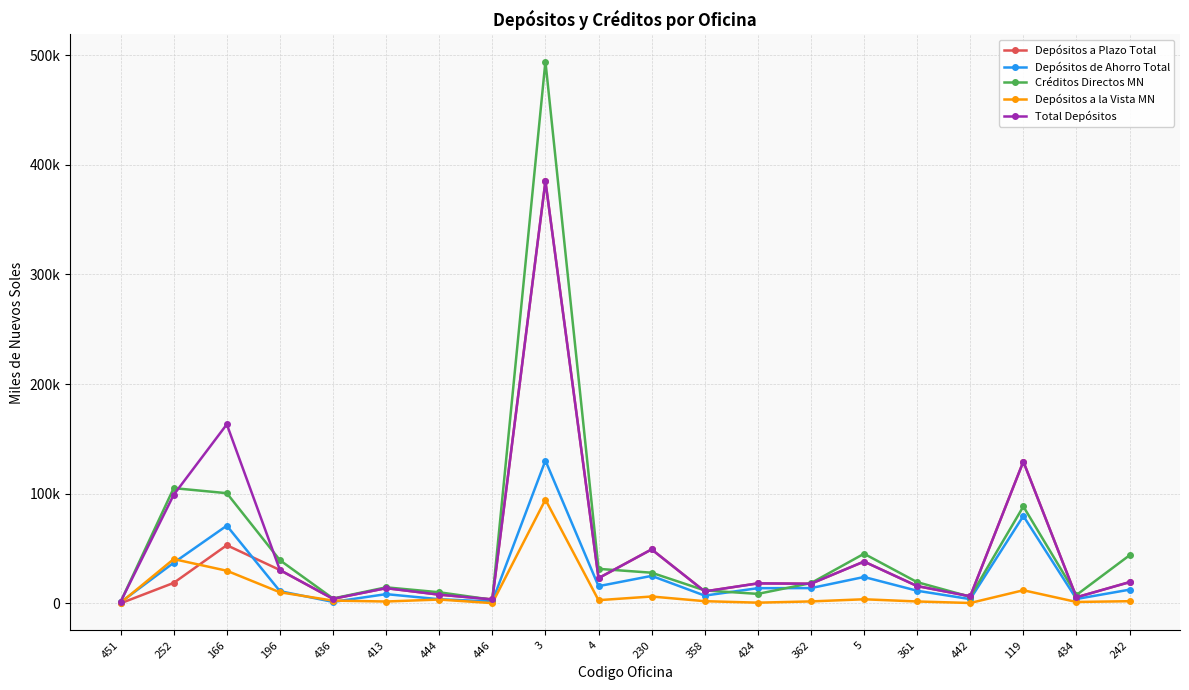

List the labels in order of Depósitos a la Vista MN value, largest first.

3, 252, 166, 119, 196, 230, 5, 444, 4, 436, 358, 242, 362, 361, 413, 434, 424, 451, 442, 446